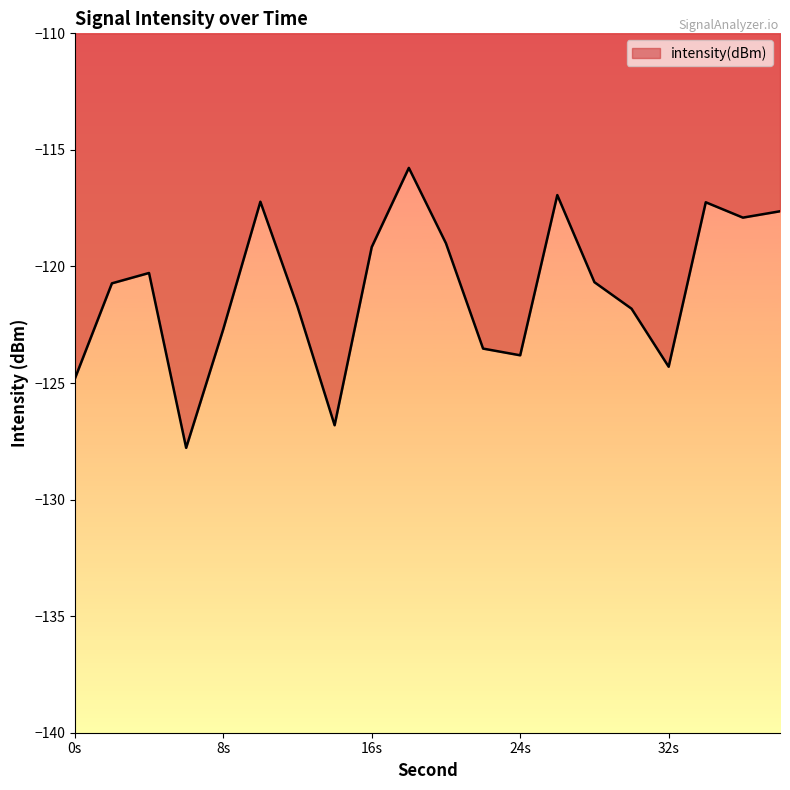

What is the sum of all values?

-2419.8